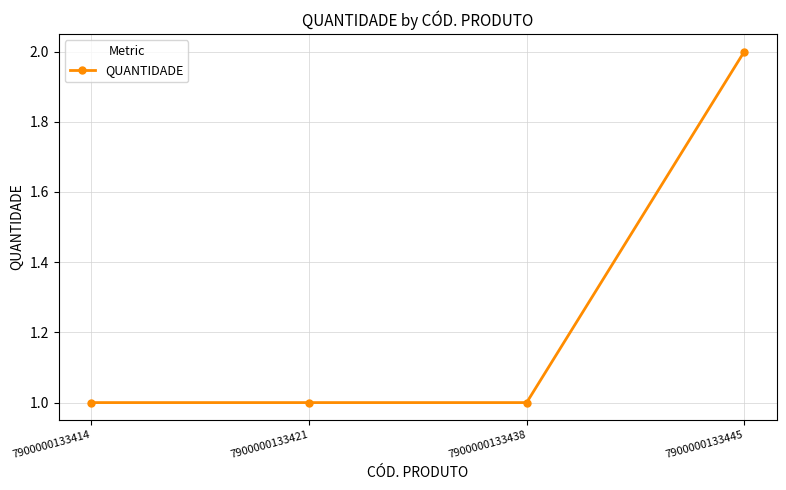

Count the number of data series in this chart.

1